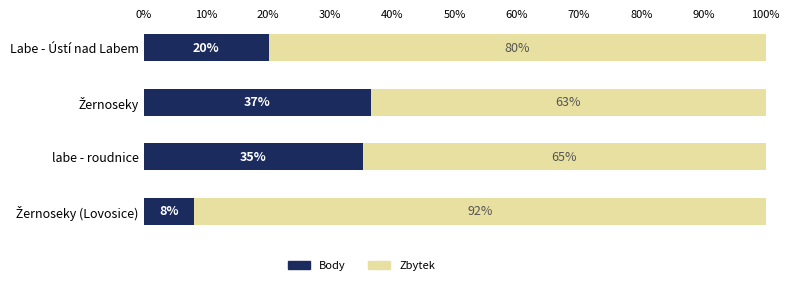

What are all the series names shown in the legend?

Body, Zbytek